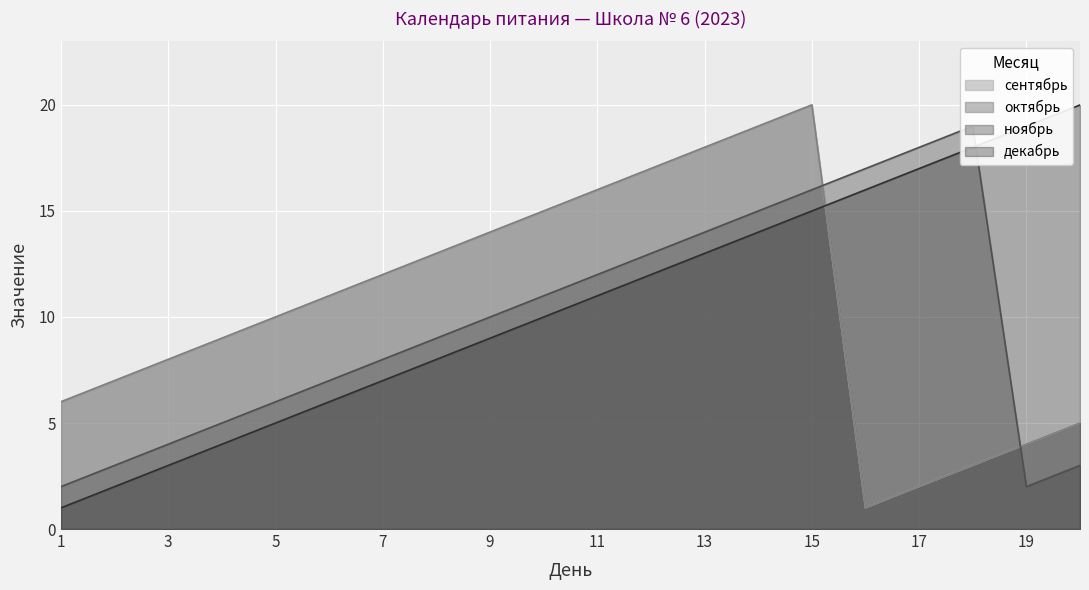

True or false: сентябрь has a value of 8 at 3.

True